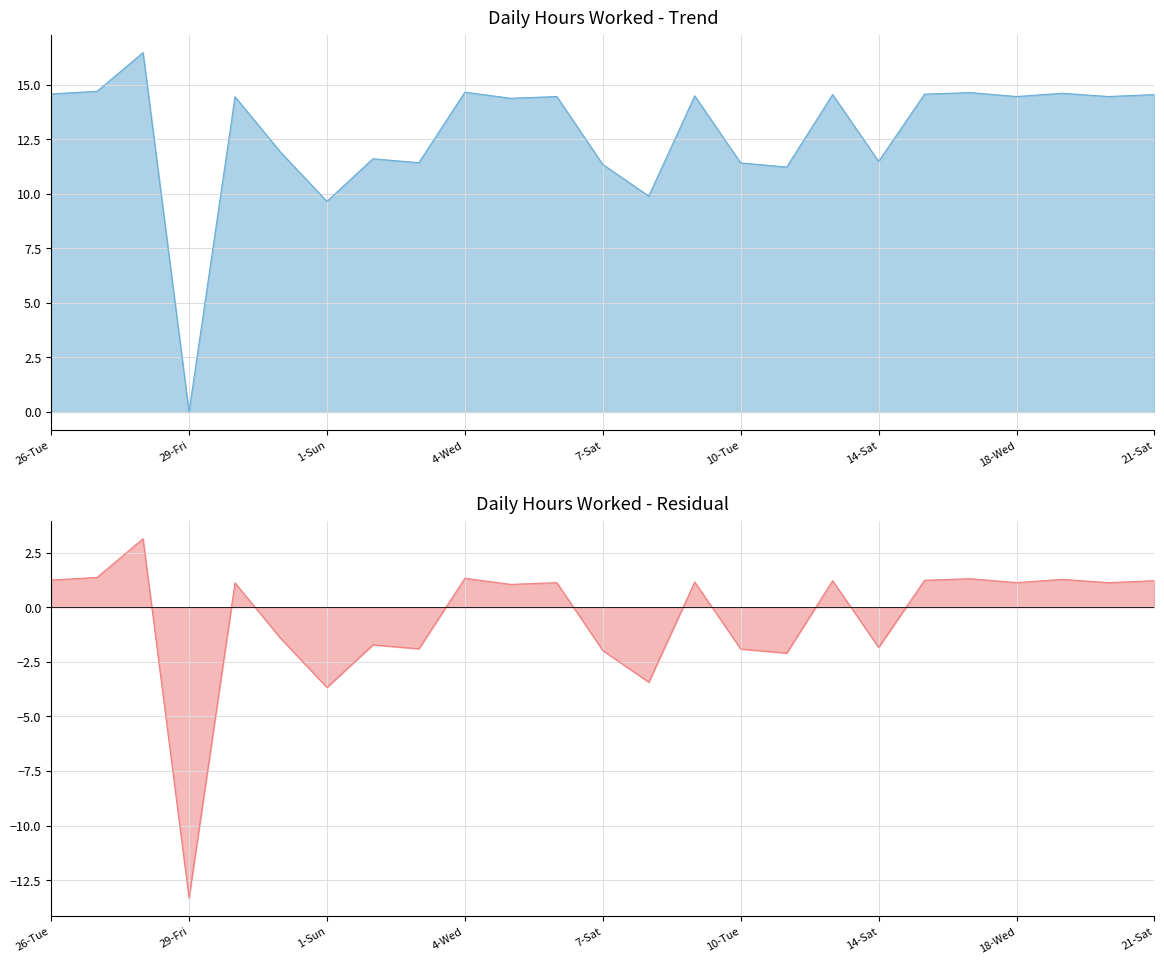

Reading right to left, list all the values displayed in this chart.

21-Sat=14.5	20-Fri=14.4	19-Thu=14.6	18-Wed=14.4	17-Tue=14.6	16-Mon=14.6	14-Sat=11.5	13-Fri=14.5	12-Thu=11.2	10-Tue=11.4	9-Mon=14.5	8-Sun=9.9	7-Sat=11.3	6-Fri=14.4	5-Thu=14.4	4-Wed=14.7	3-Tue=11.4	2-Mon=11.6	1-Sun=9.7	30-Sat=11.9	29-Fri(2)=14.4	29-Fri=0.0	28-Thu=16.5	27-Wed=14.7	26-Tue=14.6